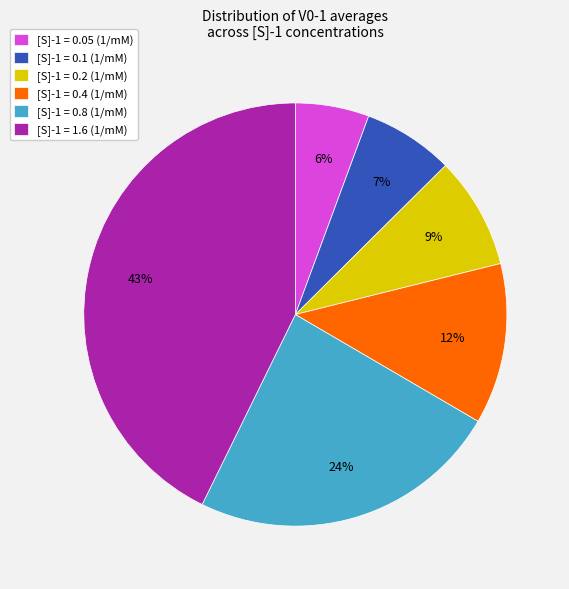

Combined, do [S]-1 = 0.05 (1/mM) and [S]-1 = 0.4 (1/mM) account for over 50%?

No